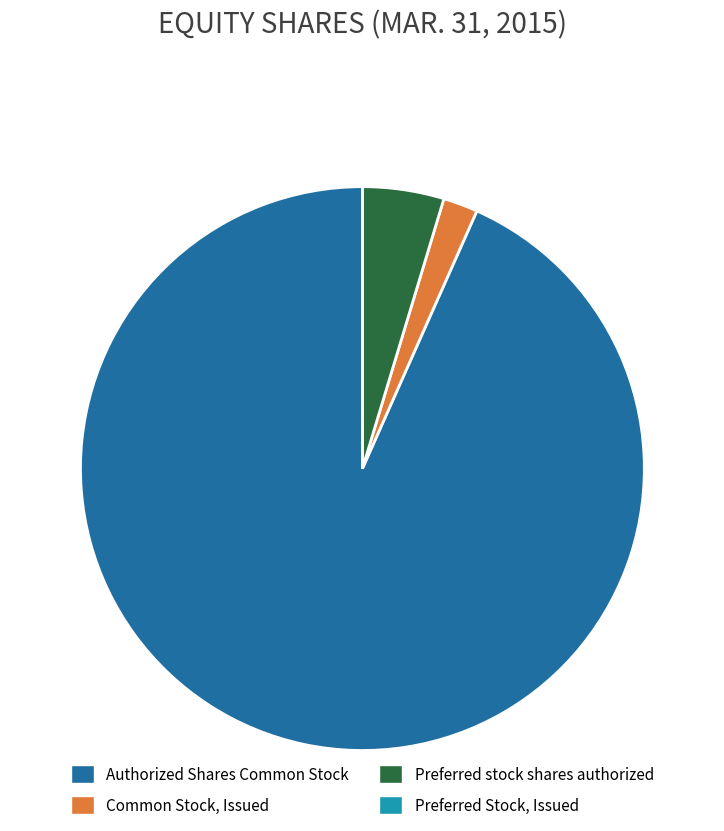

Which category has the biggest portion of the pie?

Authorized Shares Common Stock